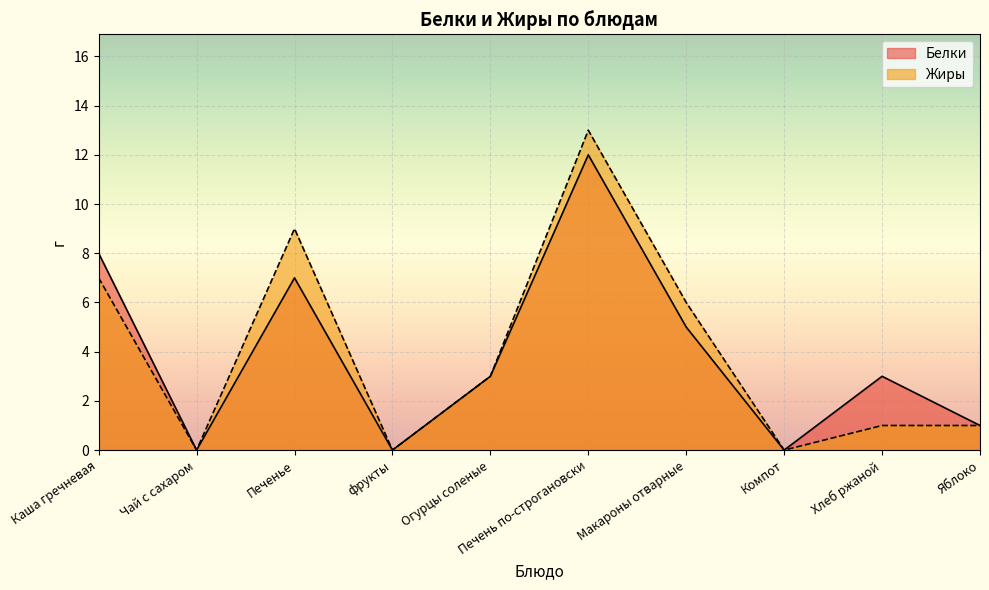

What value does the Жиры series have at Каша гречневая?

7